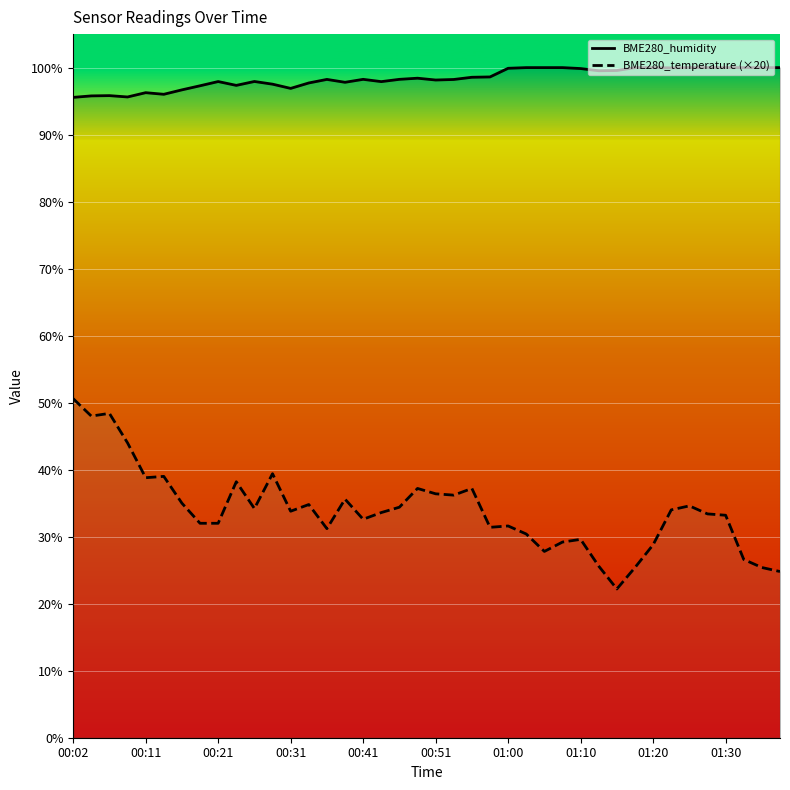

How many data points does each series have?

40